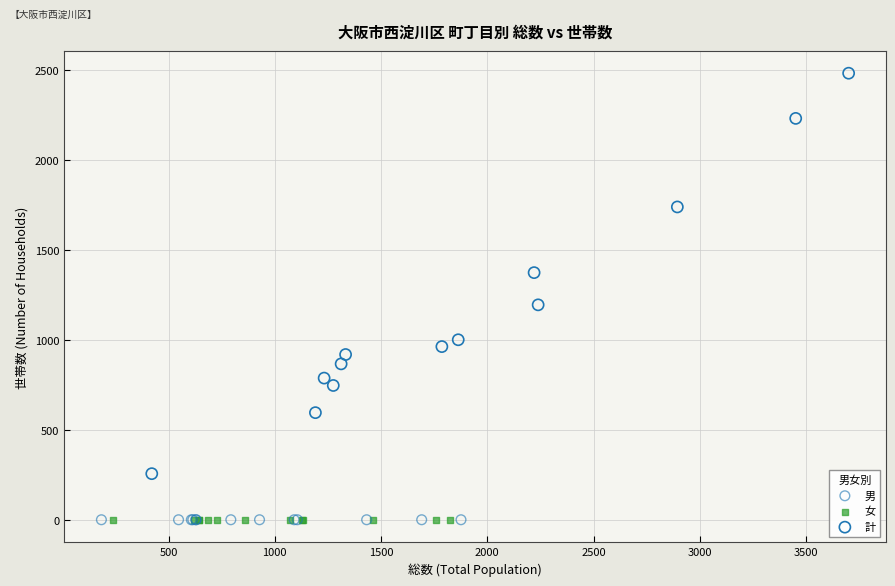

Which series contains the highest Y value?

計